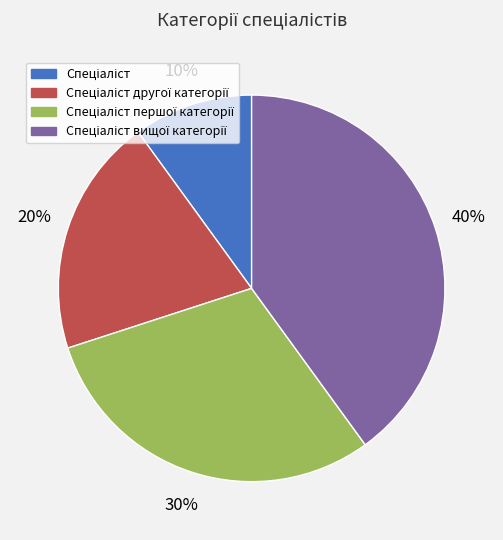

To the nearest percent, what is the difference between the largest and smallest slice percentages?

30%